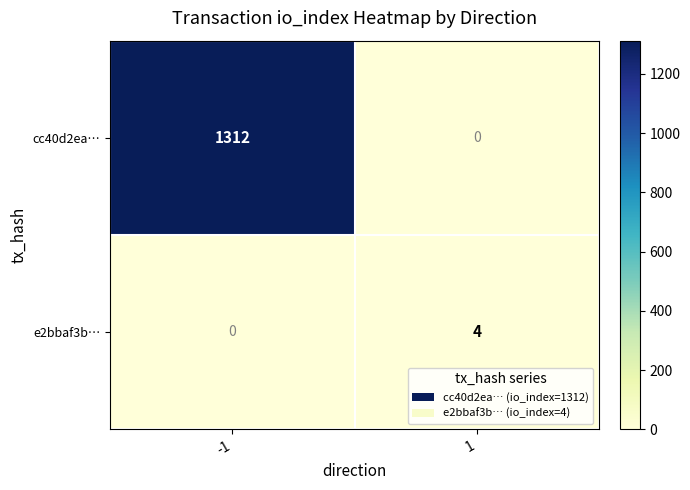

What is the average value of the cc40d2ea… series?

656